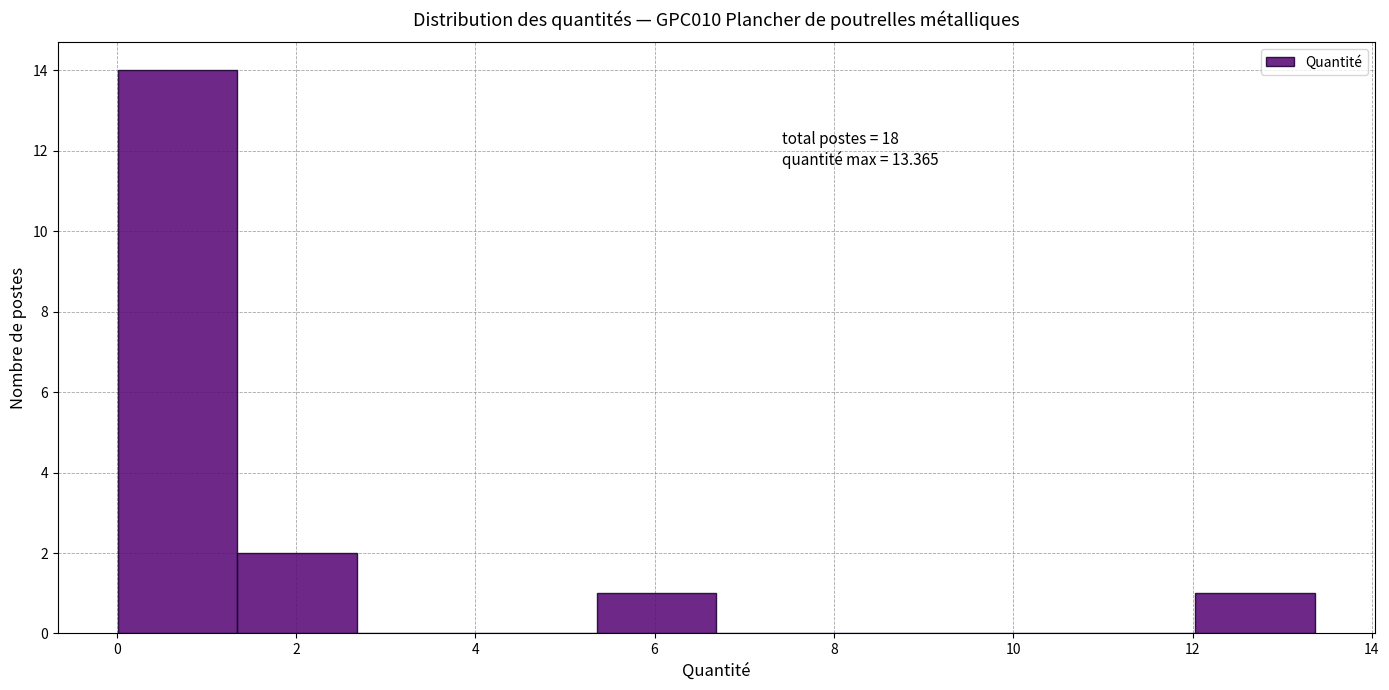

Over which range of the x-axis is the bar tallest?

0.0 to 1.4